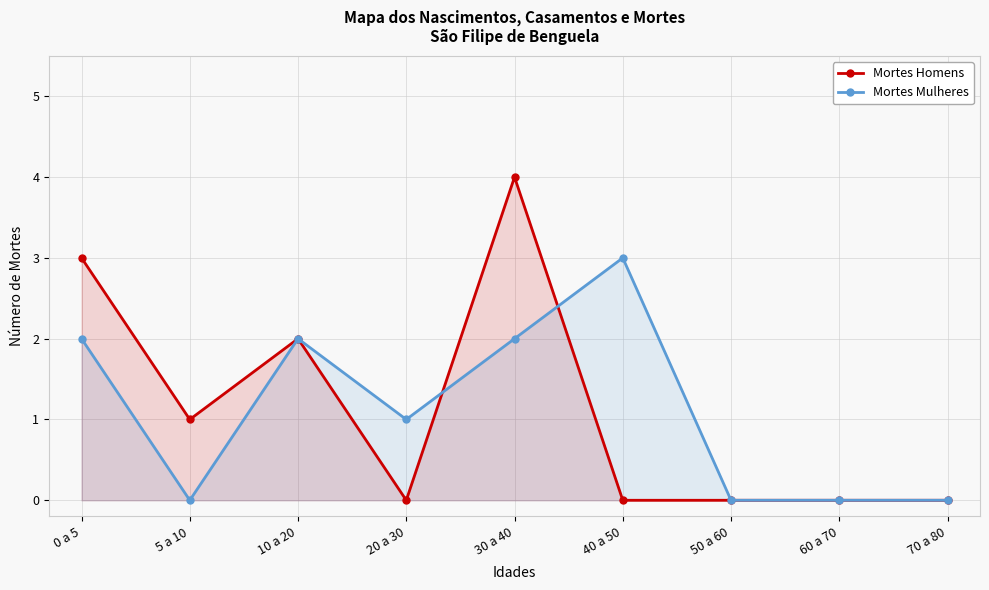

The value of Mortes Mulheres at 50 a 60 is 0. True or false?

True